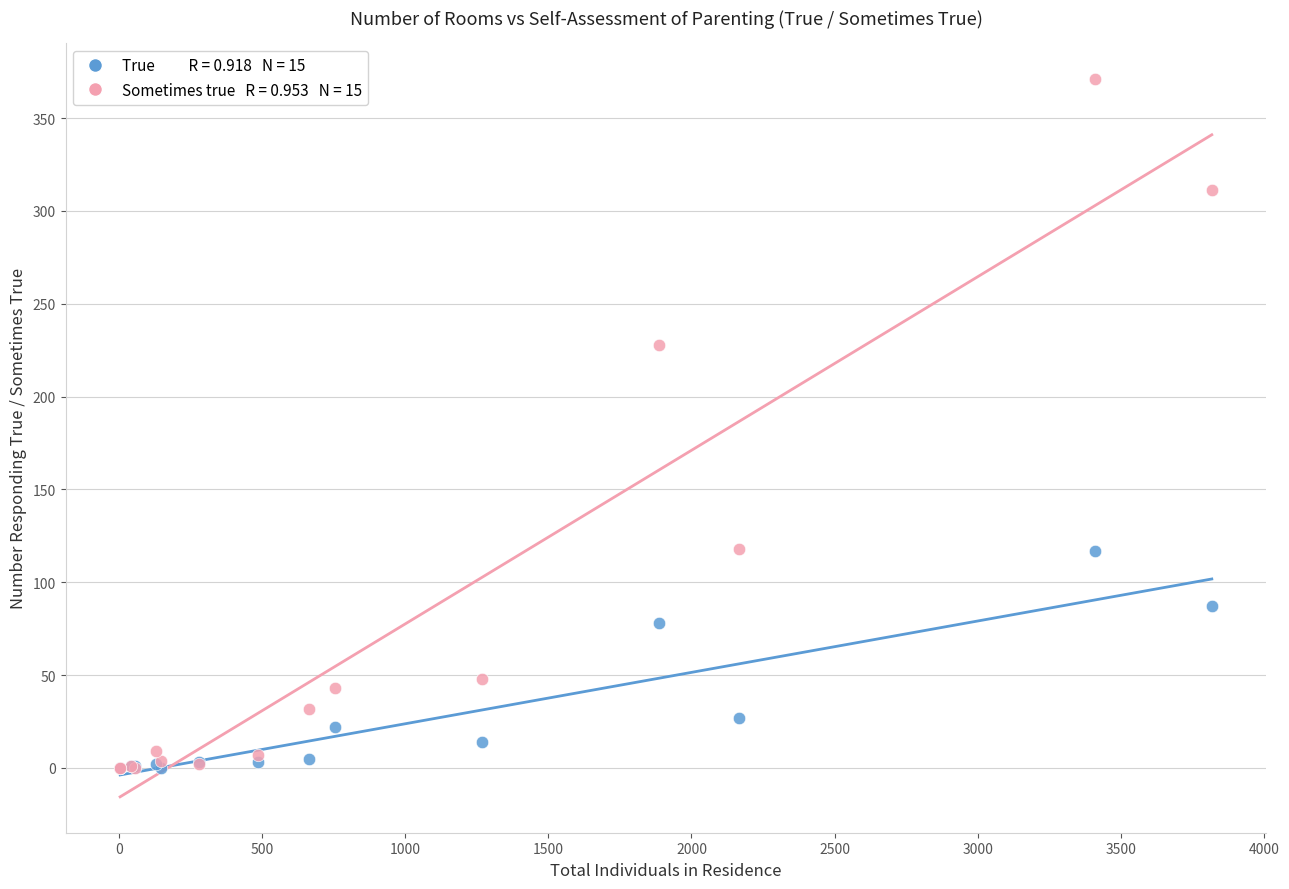

Across all series, what Y value is closest to 185?

228